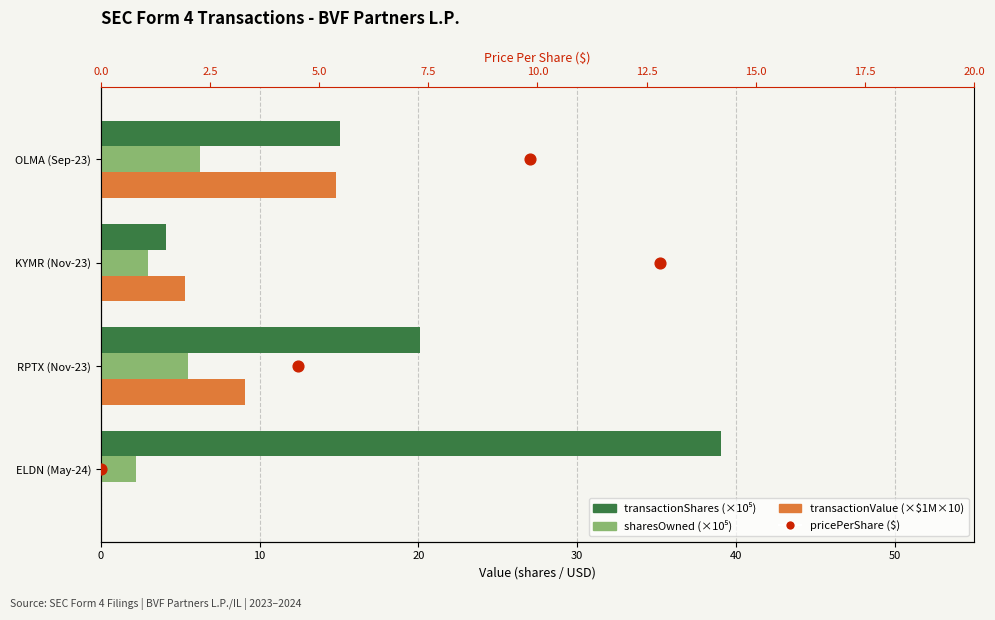

Is the value of transactionShares (×10⁵) at KYMR (Nov-23) greater than the value of sharesOwned (×10⁵) at ELDN (May-24)?

Yes